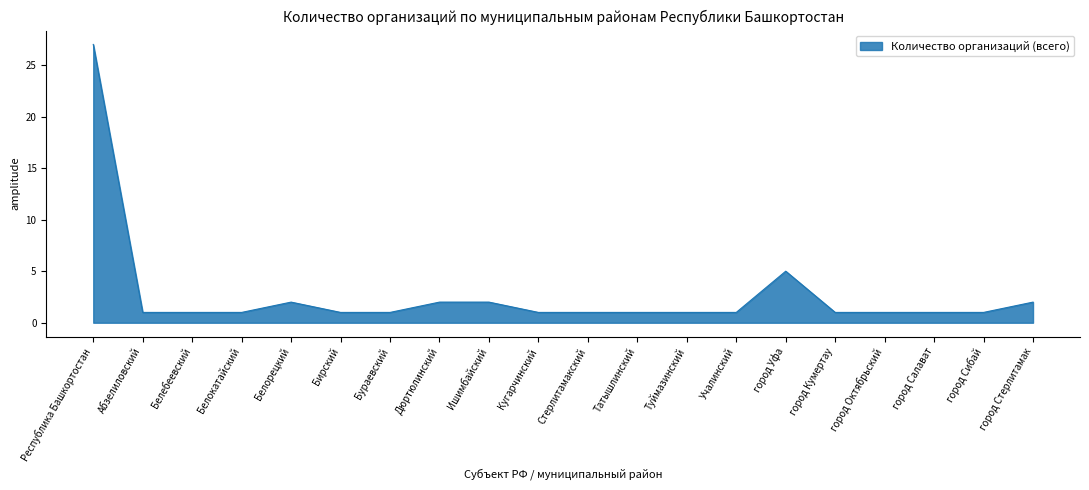

What position from the right is город Октябрьский?

4